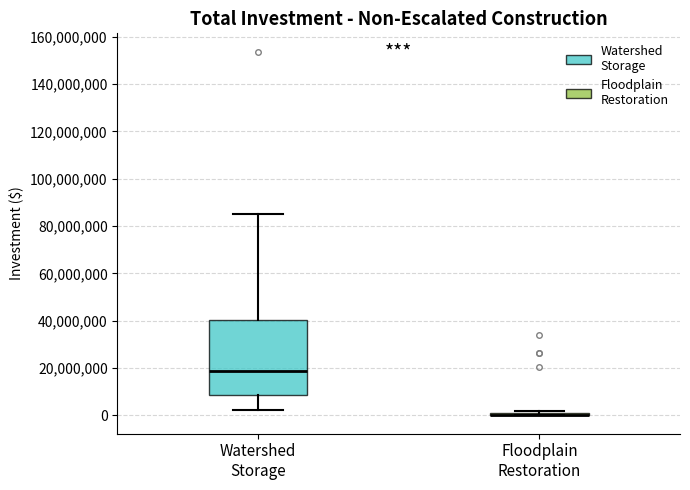

Which box is the tallest, from its lower edge to its upper edge?

Watershed Storage